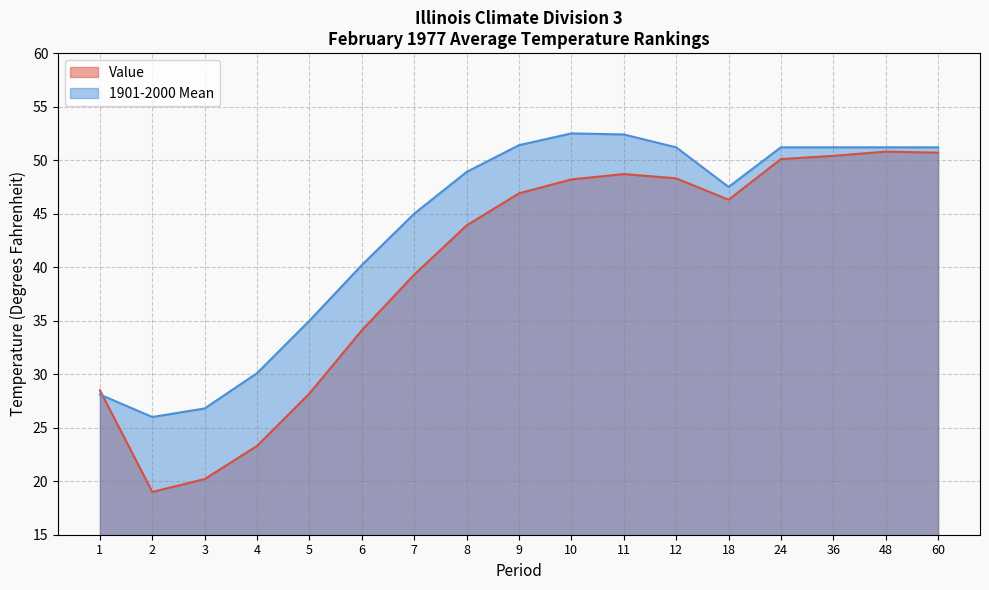

List the labels in order of Value value, smallest first.

2, 3, 4, 5, 1, 6, 7, 8, 18, 9, 10, 12, 11, 24, 36, 60, 48